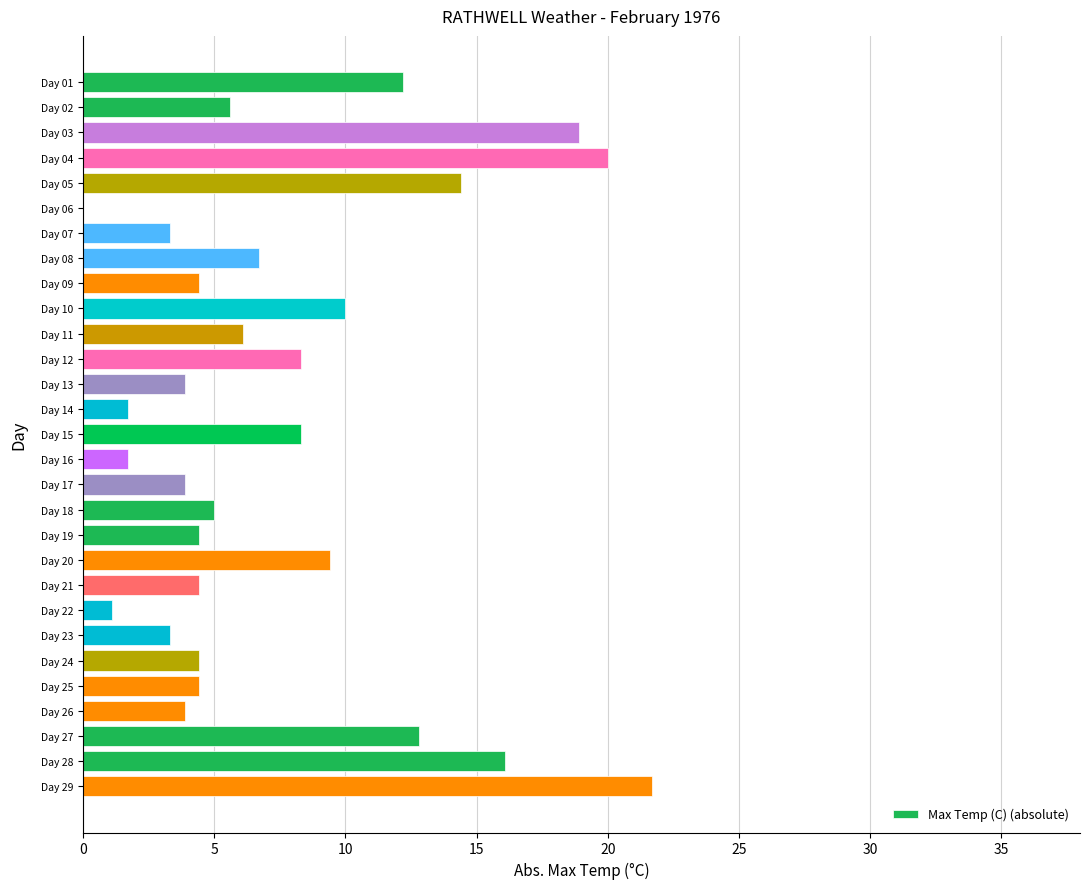

Reading top to bottom, transcribe all the data shown in this chart.

Day 01=12.2	Day 02=5.6	Day 03=18.9	Day 04=20.0	Day 05=14.4	Day 06=0.0	Day 07=3.3	Day 08=6.7	Day 09=4.4	Day 10=10.0	Day 11=6.1	Day 12=8.3	Day 13=3.9	Day 14=1.7	Day 15=8.3	Day 16=1.7	Day 17=3.9	Day 18=5.0	Day 19=4.4	Day 20=9.4	Day 21=4.4	Day 22=1.1	Day 23=3.3	Day 24=4.4	Day 25=4.4	Day 26=3.9	Day 27=12.8	Day 28=16.1	Day 29=21.7